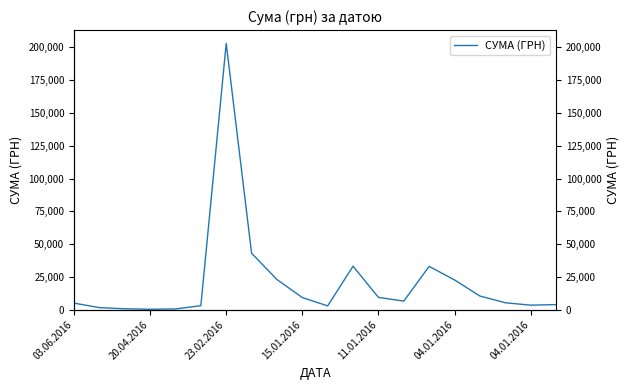

Reading left to right, extract all data points from this chart.

5050.0	1610.0	731.0	350.0	594.0	3110.3	202997.8	43087.5	23018.8	9270.7	2935.1	33212.4	9405.0	6591.0	33038.8	22738.3	10452.0	5329.4	3495.5	3911.5